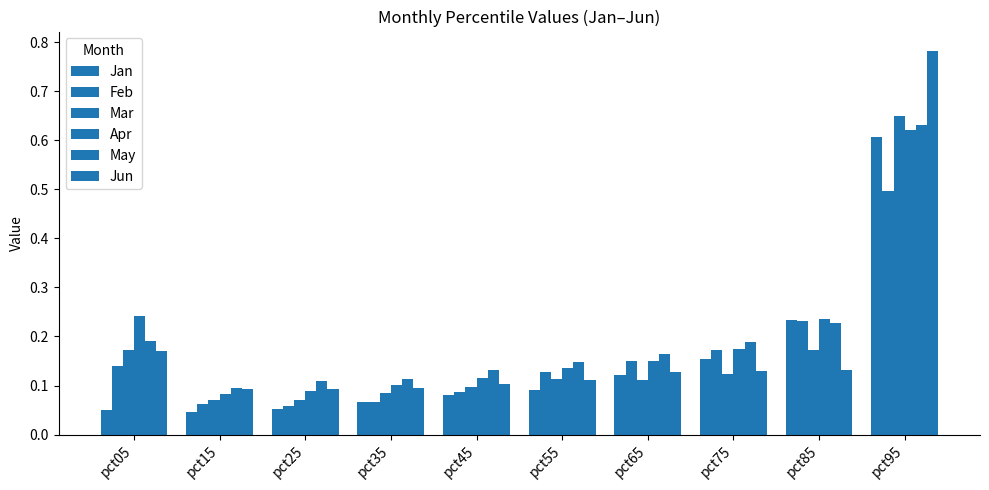

Are the bars horizontal?

No